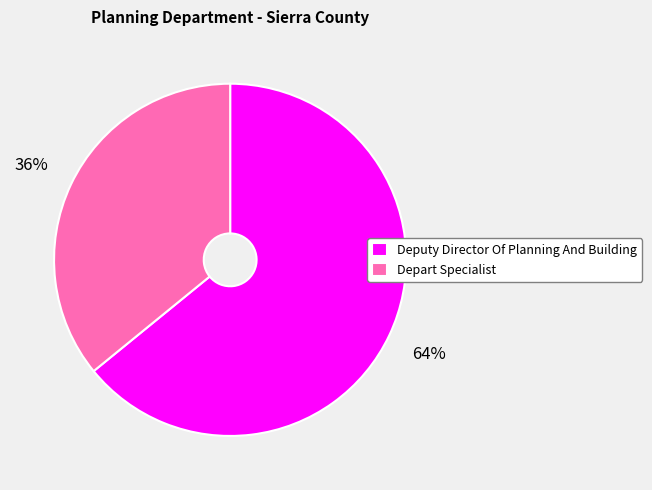

Count the number of slices in the pie.

2